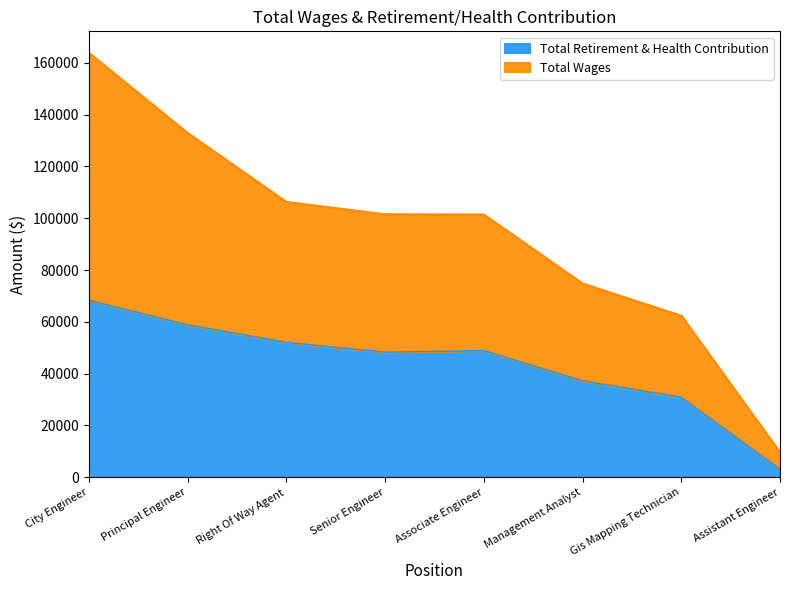

Reading right to left, list all the values displayed in this chart.

Total Wages: Assistant Engineer=9647	Gis Mapping Technician=62465	Management Analyst=74907	Associate Engineer=101509	Senior Engineer=101622	Right Of Way Agent=106398	Principal Engineer=133001	City Engineer=163941
Total Retirement & Health Contribution: Assistant Engineer=3095	Gis Mapping Technician=30889	Management Analyst=37246	Associate Engineer=48902	Senior Engineer=48298	Right Of Way Agent=52097	Principal Engineer=58873	City Engineer=68331